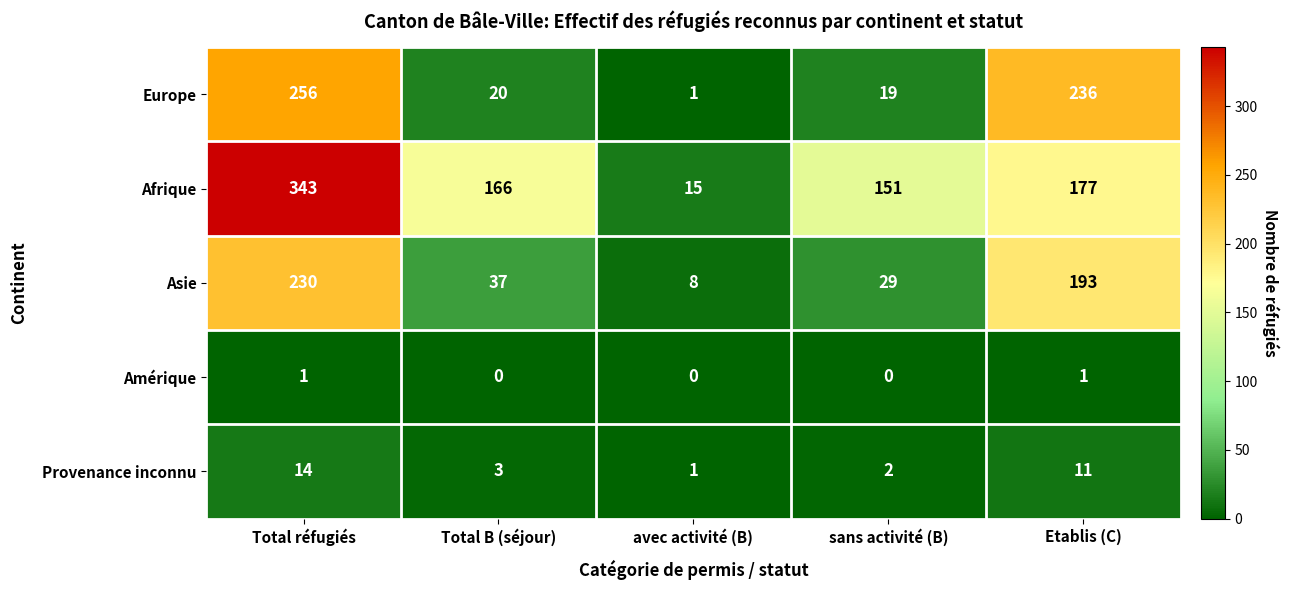

What is the spread (max minus min) of values at avec activité (B)?

15